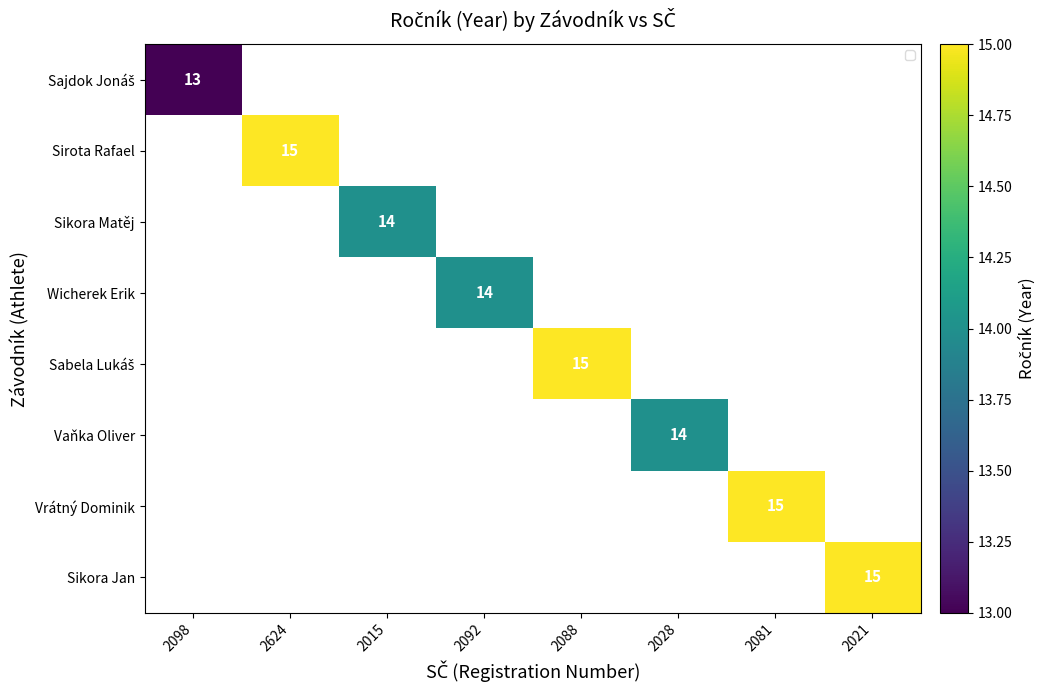

How many positive values does the Wicherek Erik series have?

1